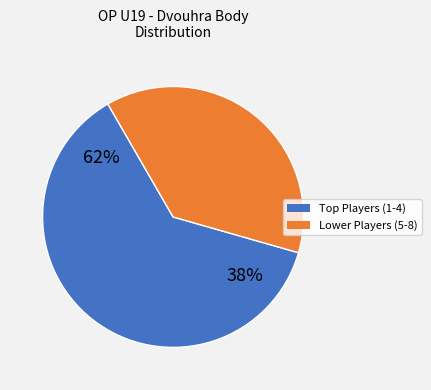

Is it true that Šercl Jonatan is 23% of the pie?

False